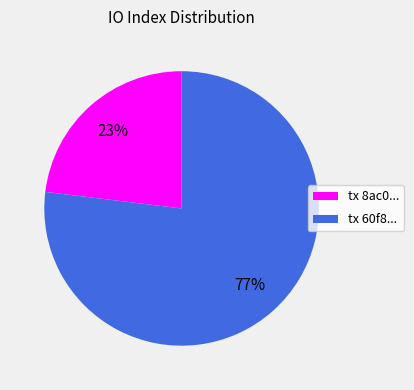

To the nearest percent, what is the combined percentage of tx 8ac0... and tx 60f8...?

100%